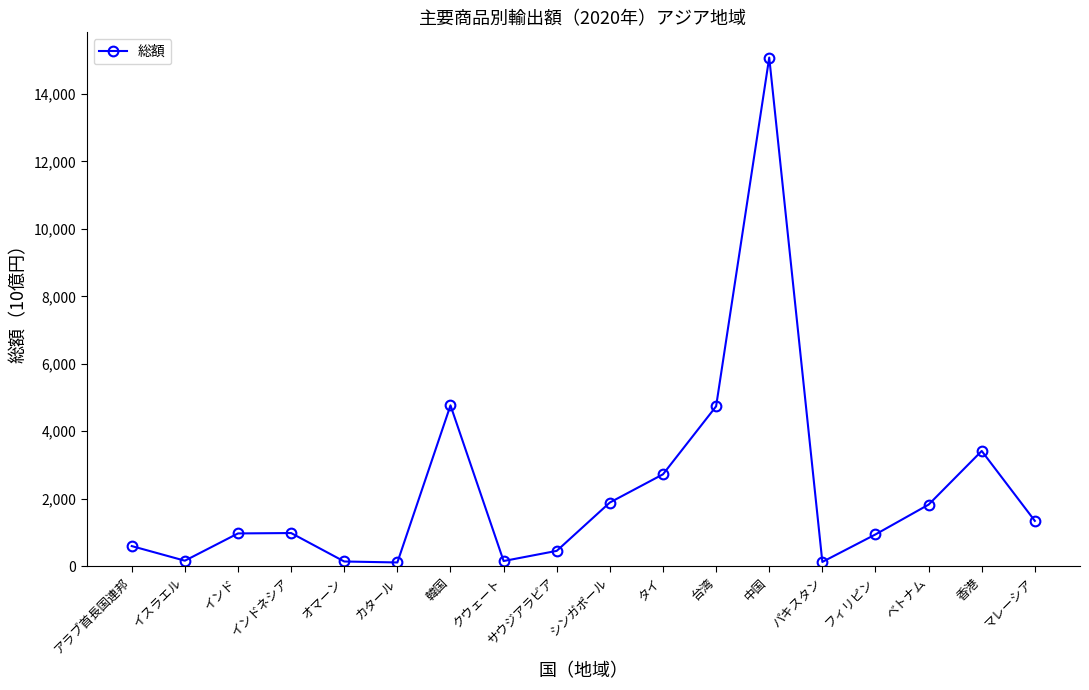

What is the label of the 1st point from the left?

アラブ首長国連邦